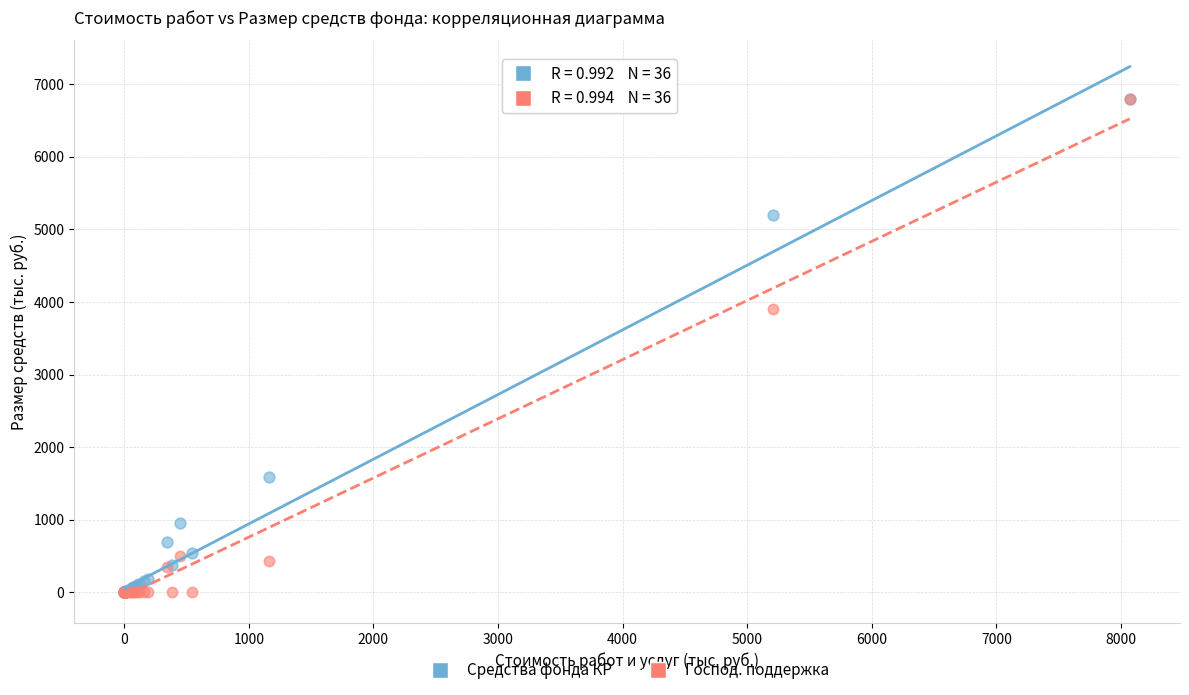

In the Средства фонда КР series, what Y value is closest to 3399?

5203.7